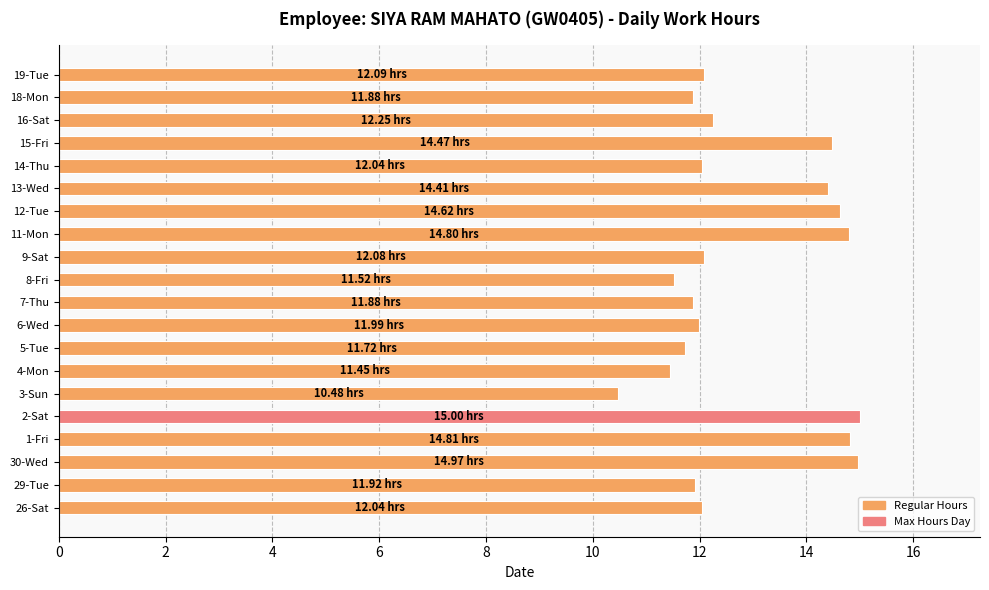

Which has a higher value, 1-Fri or 13-Wed?

1-Fri